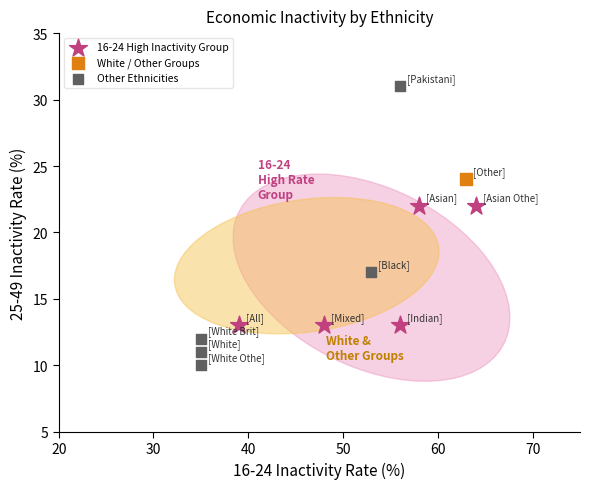

Which series contains the highest Y value?

Other Ethnicities